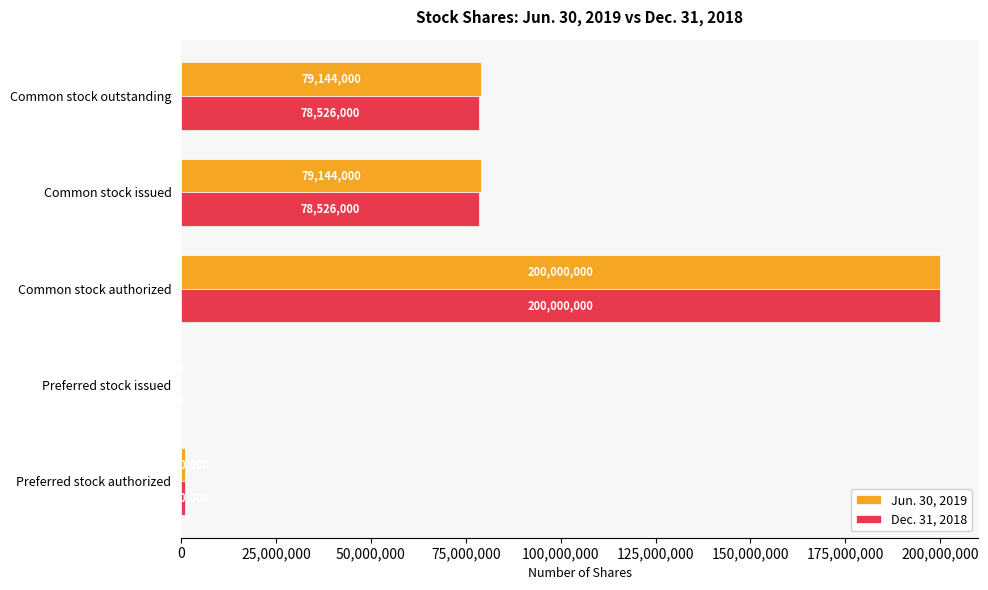

Read the Jun. 30, 2019 value at Common stock outstanding, to the nearest 10.

79144000